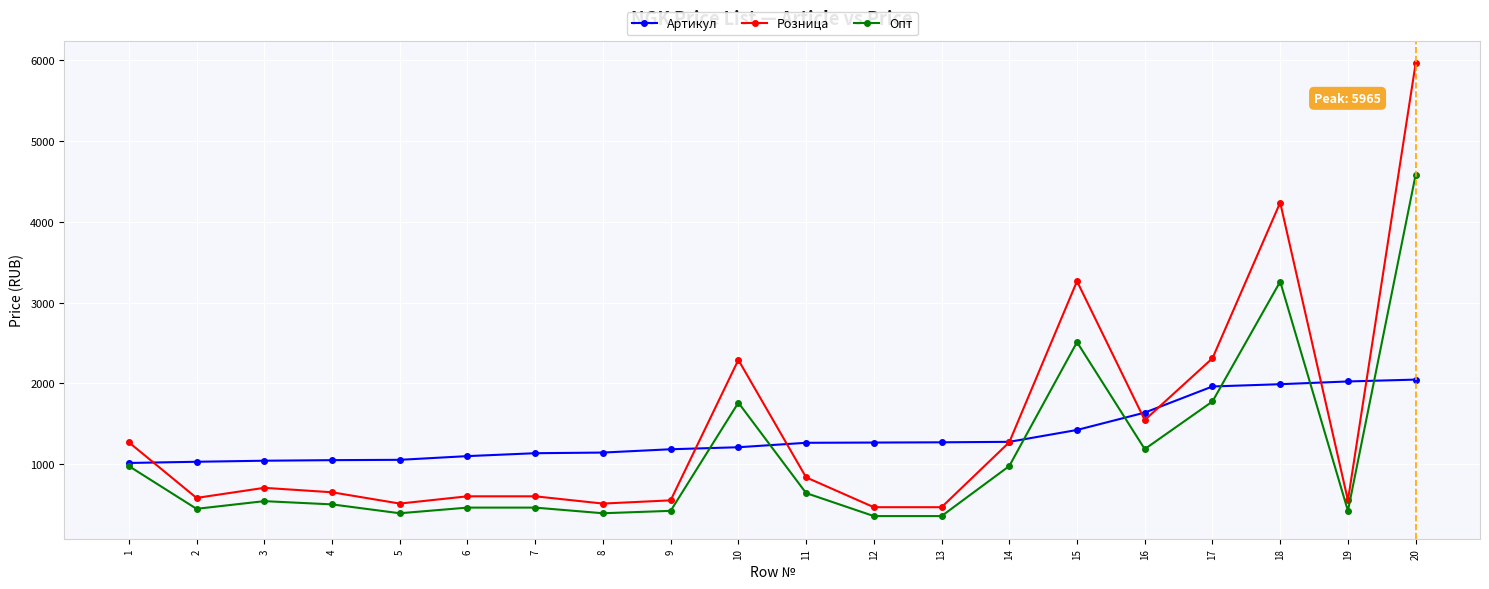

What are all the series names shown in the legend?

Артикул, Розница, Опт